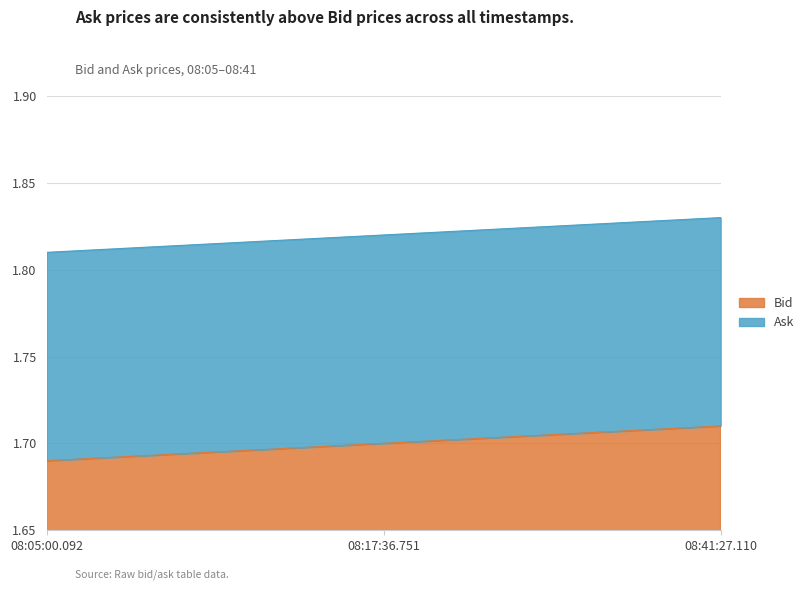

Between 08:05:00.092 and 08:17:36.751, which series saw the biggest shift?

Bid